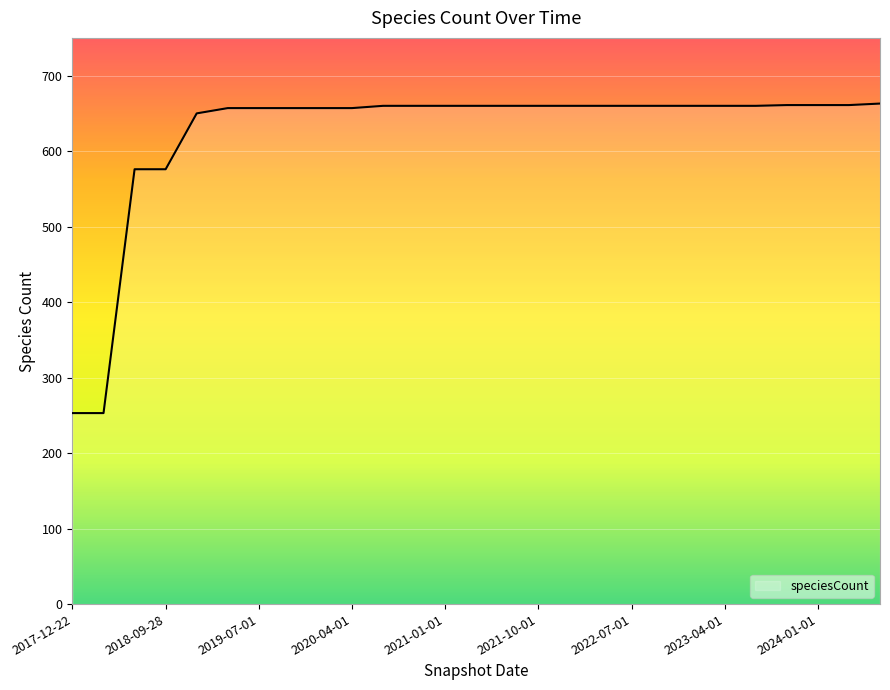

What is the maximum value shown in the chart?

663